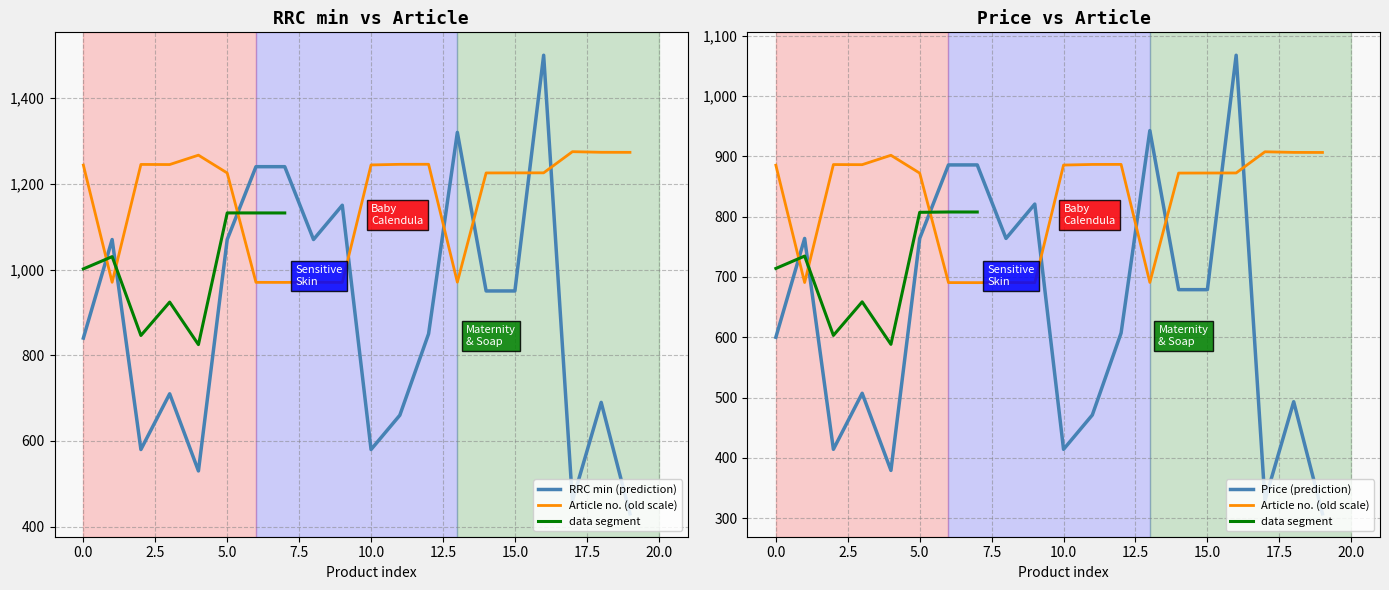

The value of RRC min (prediction) at 0.0 is 1145. True or false?

False